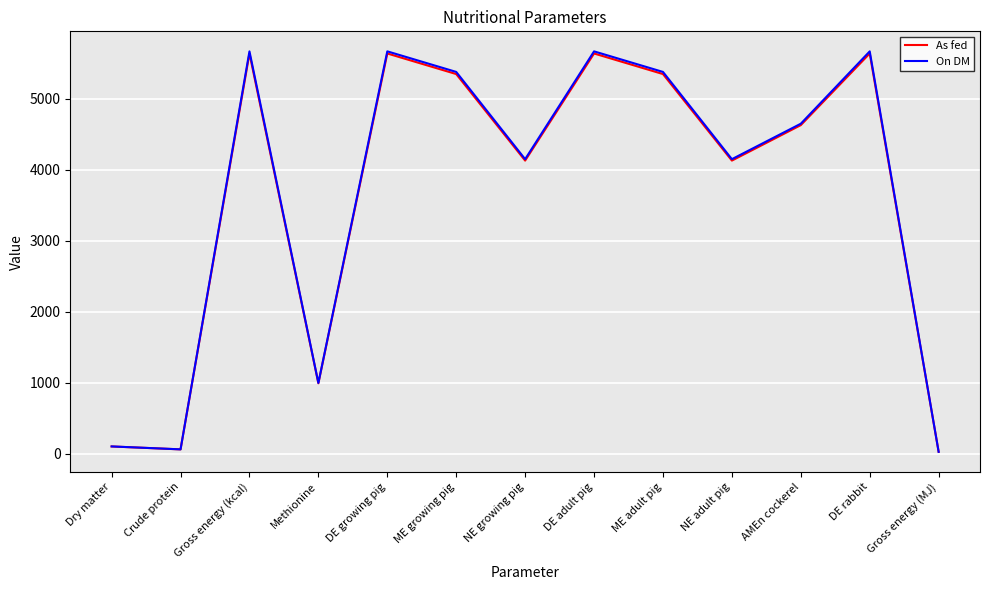

At which label does As fed first exceed 4630?

Gross energy (kcal)